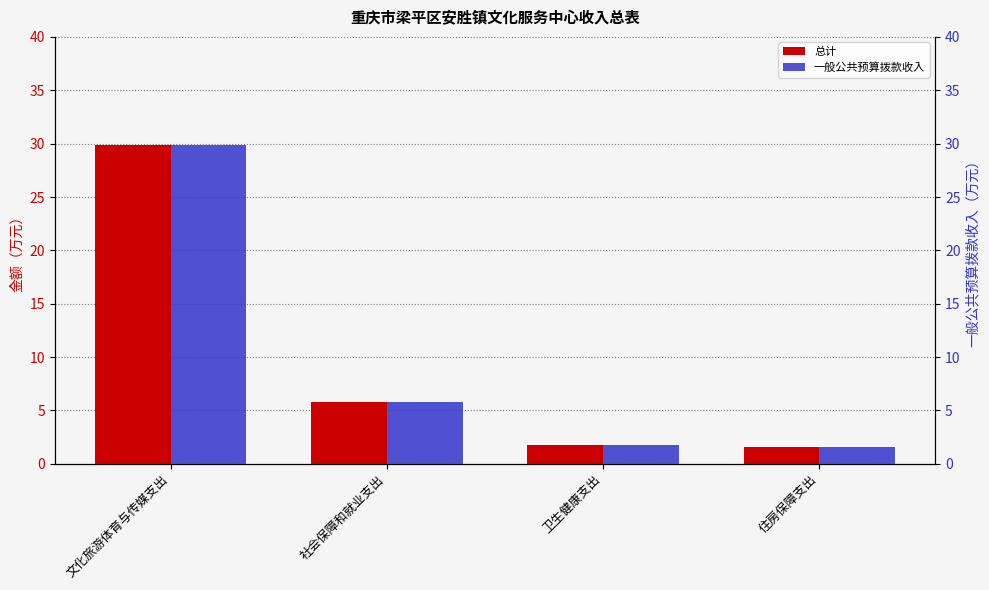

How many bars are there in total?

8